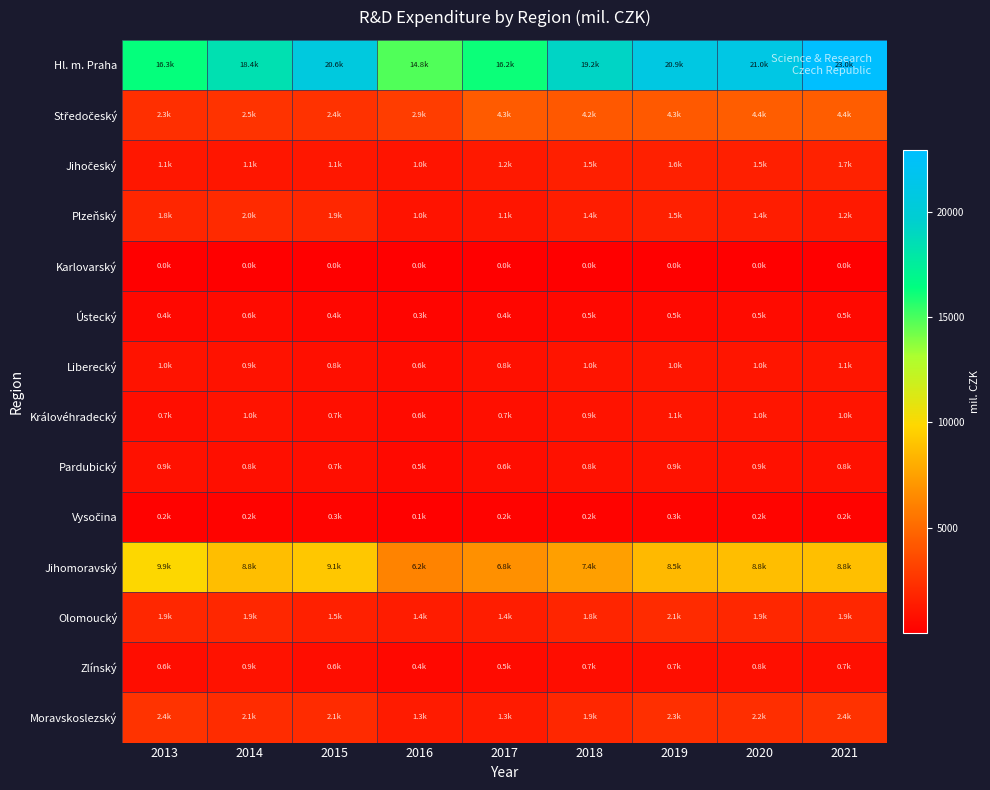

List the series in order of their peak value, highest first.

Hl. m. Praha, Jihomoravský, Středočeský, Moravskoslezský, Olomoucký, Plzeňský, Jihočeský, Královéhradecký, Liberecký, Zlínský, Pardubický, Ústecký, Vysočina, Karlovarský